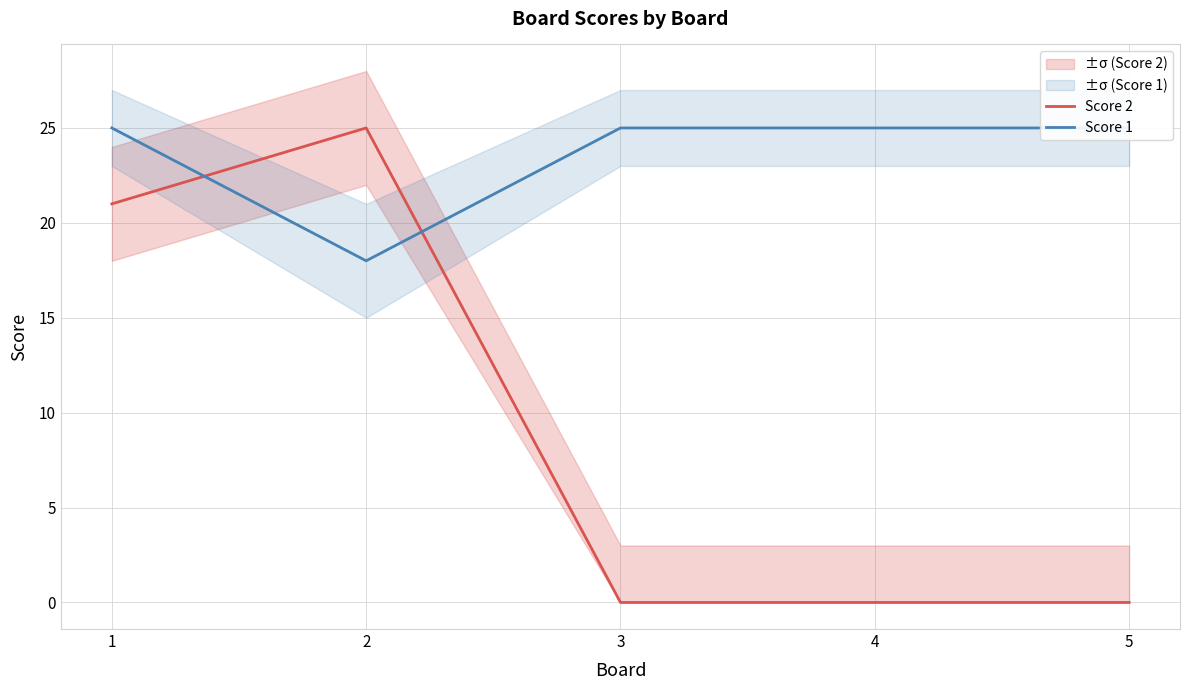

Is the value of Score 1 at 1 greater than the value of Score 2 at 2?

No